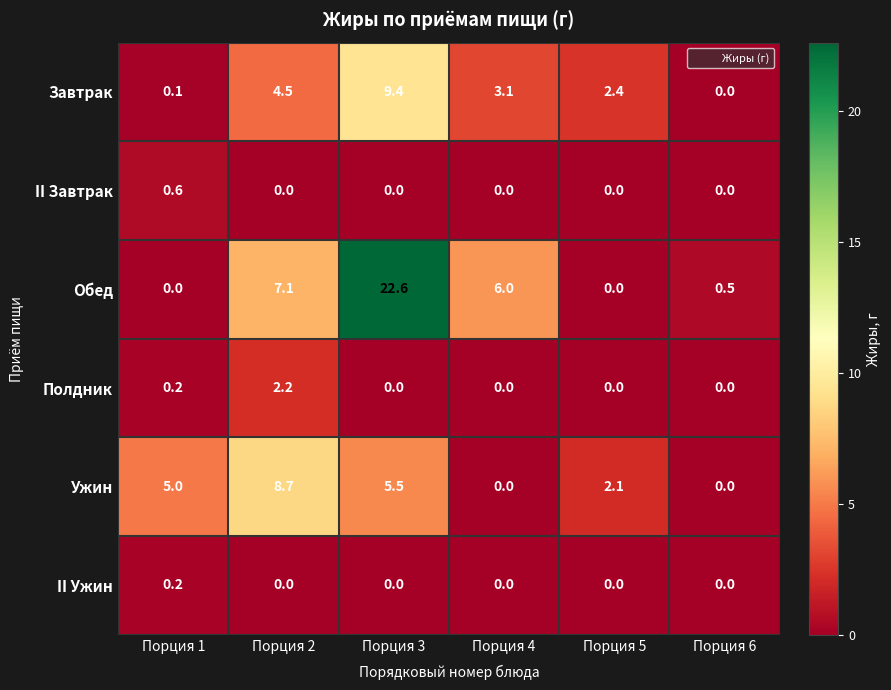

List the series in order of their peak value, lowest first.

II Ужин, II Завтрак, Полдник, Ужин, Завтрак, Обед